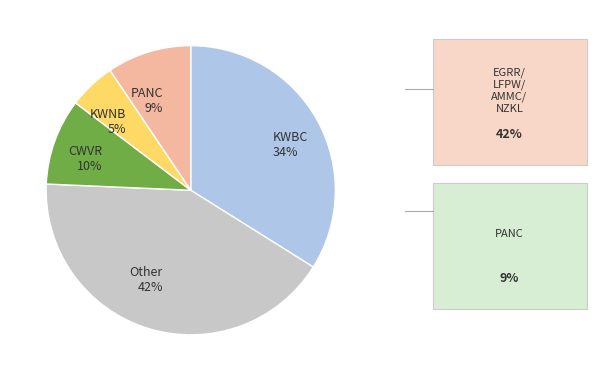

How many slices are in this pie chart?

5